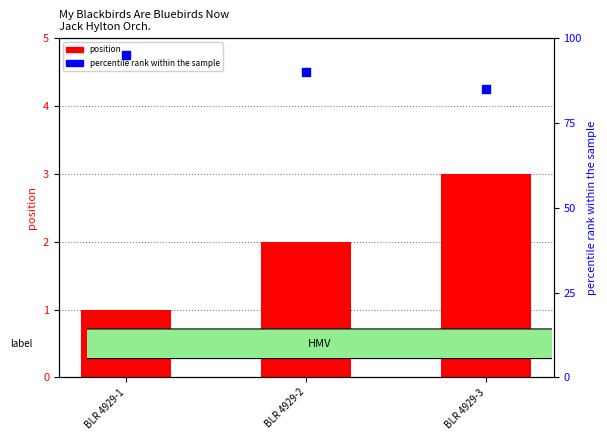

What are all the series names shown in the legend?

position, percentile rank within the sample